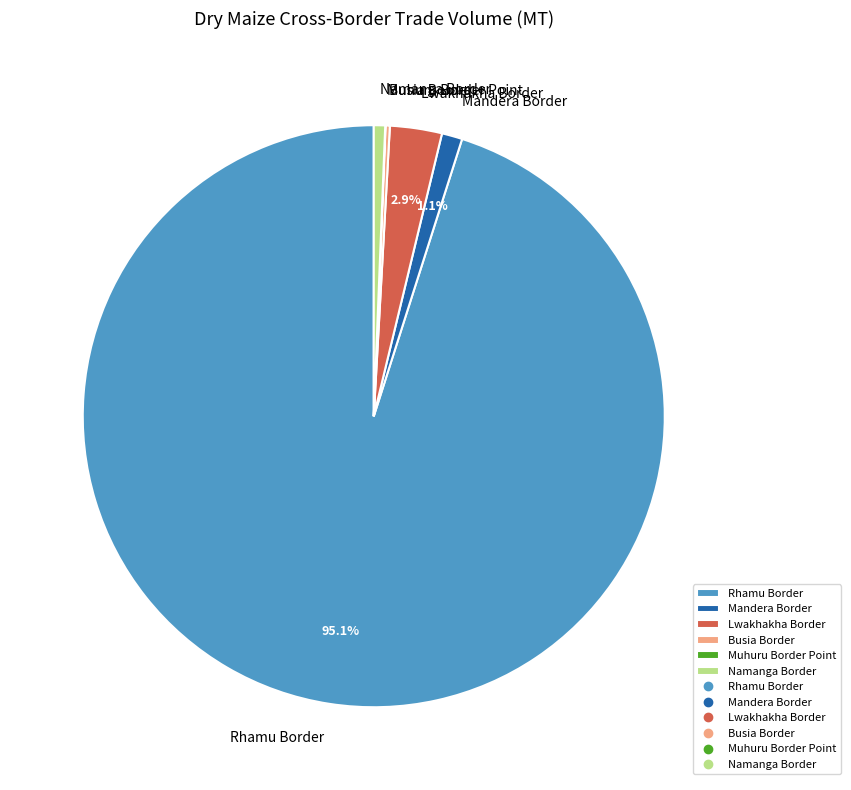

Combined, what portion of the pie is Lwakhakha Border and Mandera Border?

4.0%